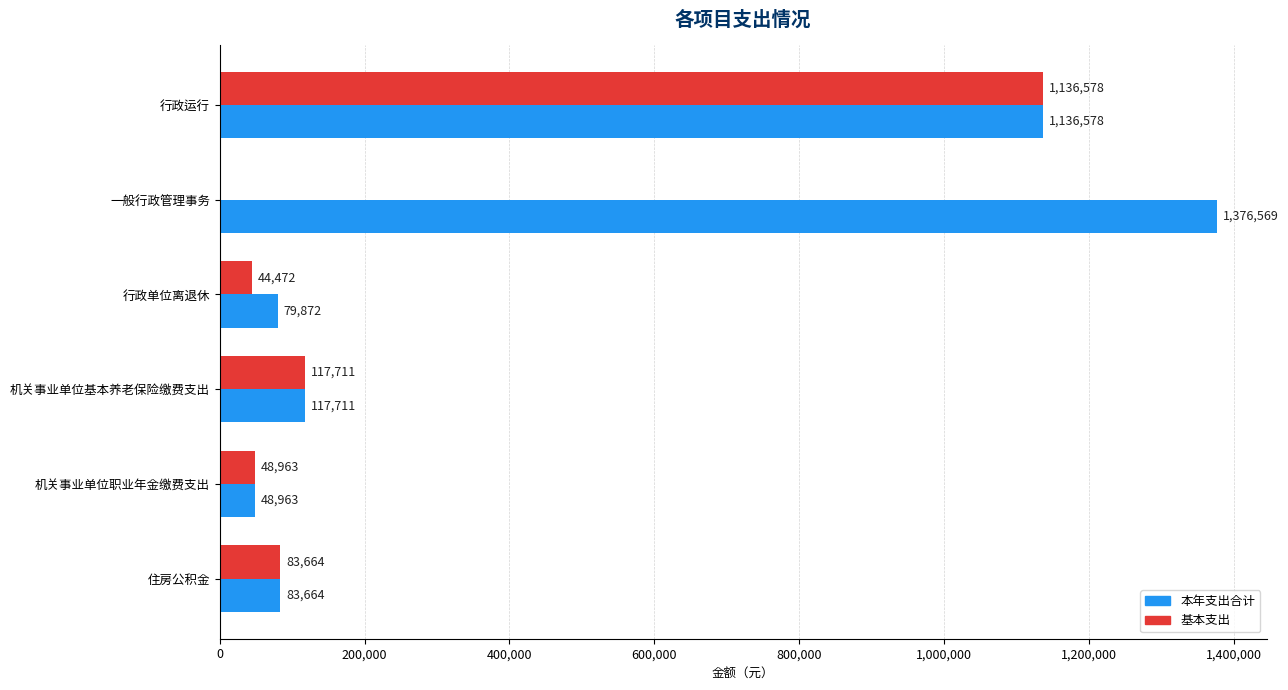

At which category does the chart reach its peak across all series?

一般行政管理事务